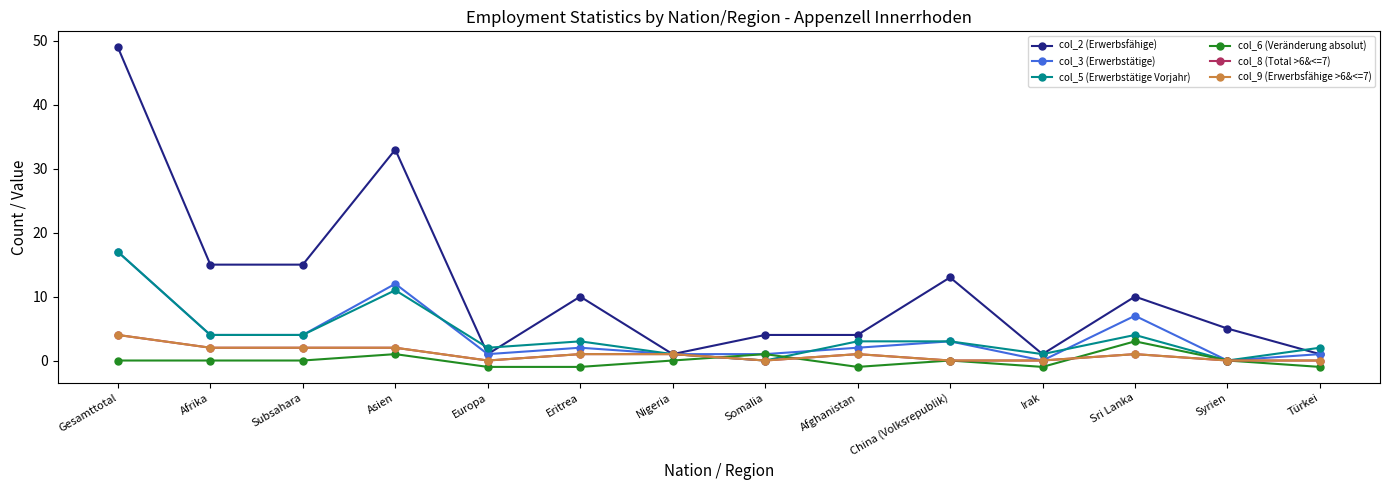

Is this an area chart (filled region under the line)?

No